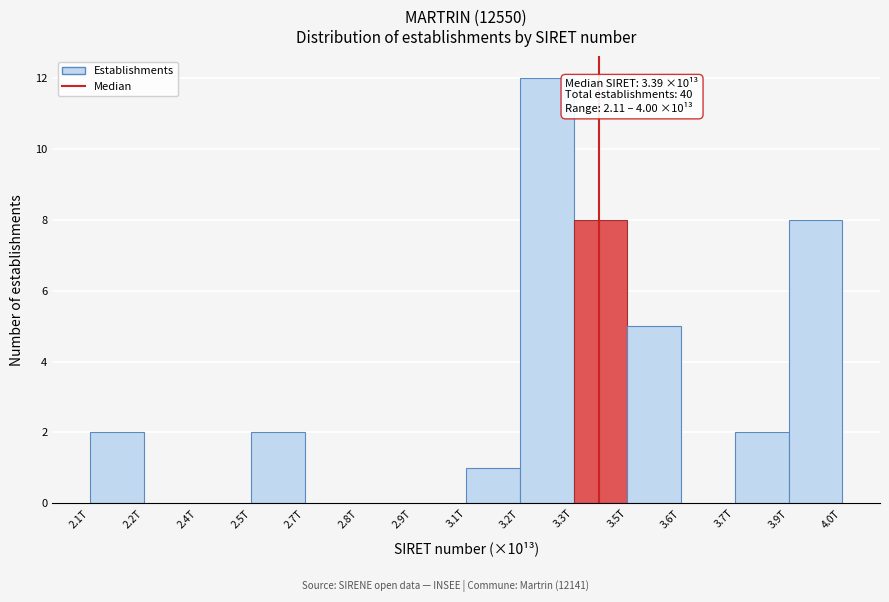

Reading left to right, what are all the values shown in this chart?

2.1T=2	2.2T=0	2.4T=0	2.5T=2	2.7T=0	2.8T=0	2.9T=0	3.1T=1	3.2T=12	3.3T=8	3.5T=5	3.6T=0	3.7T=2	3.9T=8